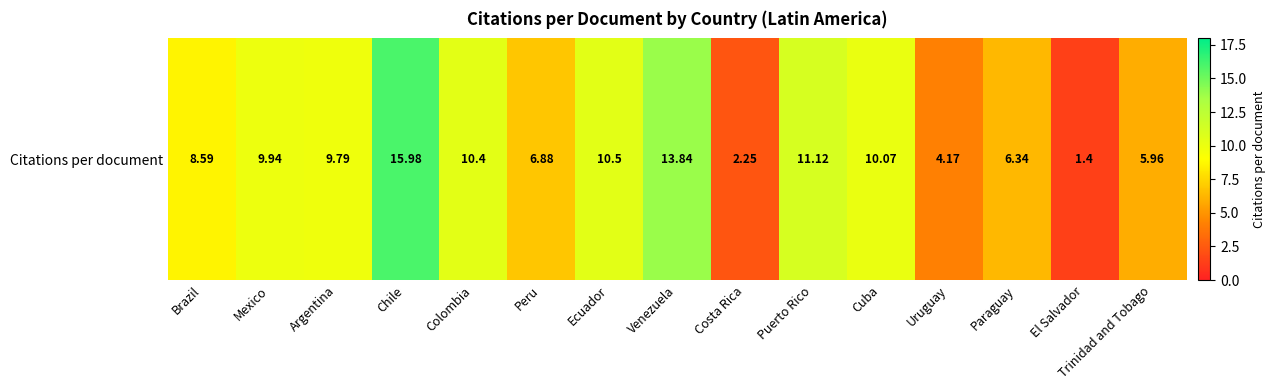

What is the ratio of the value at Colombia to the value at Chile?

0.7